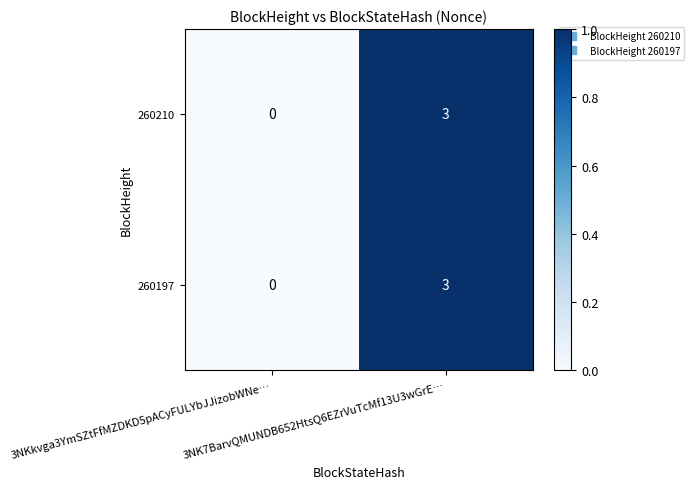

What is the greatest value displayed?

3